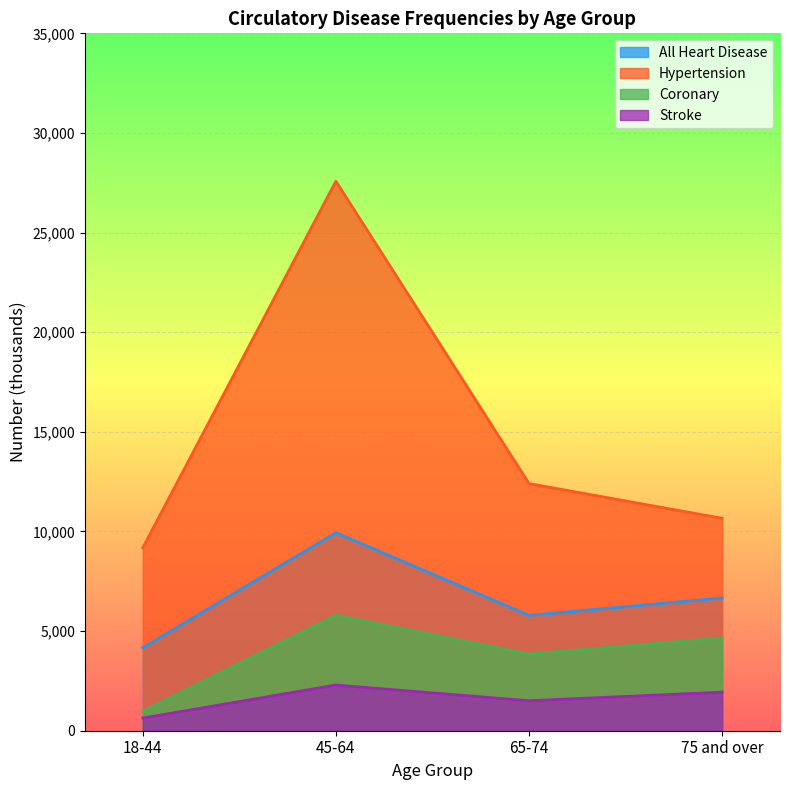

List the series in order of their peak value, lowest first.

Stroke, Coronary, All Heart Disease, Hypertension